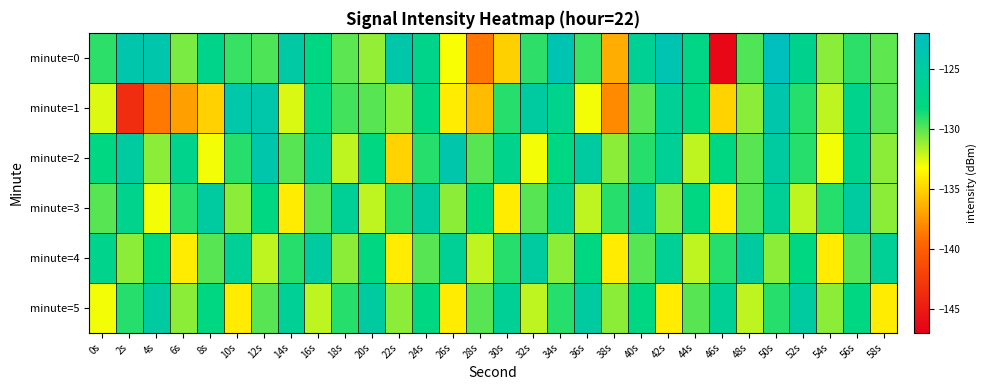

Reading left to right, list all the values displayed in this chart.

minute=0: 0s=-129.1	2s=-123.9	4s=-123.9	6s=-130.7	8s=-127.2	10s=-129.4	12s=-129.8	14s=-124.6	16s=-127.9	18s=-130.1	20s=-131.2	22s=-124.1	24s=-127.2	26s=-133.1	28s=-138.8	30s=-135.2	32s=-129.2	34s=-123.3	36s=-129.4	38s=-136.6	40s=-126.3	42s=-123.3	44s=-127.6	46s=-146.4	48s=-129.8	50s=-122.2	52s=-126.8	54s=-130.9	56s=-129.1	58s=-130.1
minute=1: 0s=-132.6	2s=-143.6	4s=-138.7	6s=-137.2	8s=-135.1	10s=-124.1	12s=-124.1	14s=-132.5	16s=-127.4	18s=-129.6	20s=-130.0	22s=-131.0	24s=-128.0	26s=-134.0	28s=-136.0	30s=-129.0	32s=-125.0	34s=-127.0	36s=-133.0	38s=-138.0	40s=-130.0	42s=-126.0	44s=-128.0	46s=-135.0	48s=-131.0	50s=-124.0	52s=-129.0	54s=-132.0	56s=-127.0	58s=-130.0
minute=2: 0s=-128.0	2s=-125.0	4s=-131.0	6s=-127.0	8s=-133.0	10s=-129.0	12s=-124.0	14s=-130.0	16s=-126.0	18s=-132.0	20s=-128.0	22s=-135.0	24s=-129.0	26s=-124.0	28s=-130.0	30s=-127.0	32s=-133.0	34s=-128.0	36s=-125.0	38s=-131.0	40s=-129.0	42s=-126.0	44s=-132.0	46s=-128.0	48s=-130.0	50s=-125.0	52s=-129.0	54s=-133.0	56s=-127.0	58s=-131.0
minute=3: 0s=-130.0	2s=-127.0	4s=-133.0	6s=-129.0	8s=-125.0	10s=-131.0	12s=-128.0	14s=-134.0	16s=-130.0	18s=-126.0	20s=-132.0	22s=-129.0	24s=-125.0	26s=-131.0	28s=-128.0	30s=-134.0	32s=-130.0	34s=-126.0	36s=-132.0	38s=-129.0	40s=-125.0	42s=-131.0	44s=-128.0	46s=-134.0	48s=-130.0	50s=-126.0	52s=-132.0	54s=-129.0	56s=-125.0	58s=-131.0
minute=4: 0s=-127.0	2s=-131.0	4s=-128.0	6s=-134.0	8s=-130.0	10s=-126.0	12s=-132.0	14s=-129.0	16s=-125.0	18s=-131.0	20s=-128.0	22s=-134.0	24s=-130.0	26s=-126.0	28s=-132.0	30s=-129.0	32s=-125.0	34s=-131.0	36s=-128.0	38s=-134.0	40s=-130.0	42s=-126.0	44s=-132.0	46s=-129.0	48s=-125.0	50s=-131.0	52s=-128.0	54s=-134.0	56s=-130.0	58s=-126.0
minute=5: 0s=-133.0	2s=-129.0	4s=-125.0	6s=-131.0	8s=-128.0	10s=-134.0	12s=-130.0	14s=-126.0	16s=-132.0	18s=-129.0	20s=-125.0	22s=-131.0	24s=-128.0	26s=-134.0	28s=-130.0	30s=-126.0	32s=-132.0	34s=-129.0	36s=-125.0	38s=-131.0	40s=-128.0	42s=-134.0	44s=-130.0	46s=-126.0	48s=-132.0	50s=-129.0	52s=-125.0	54s=-131.0	56s=-128.0	58s=-134.0